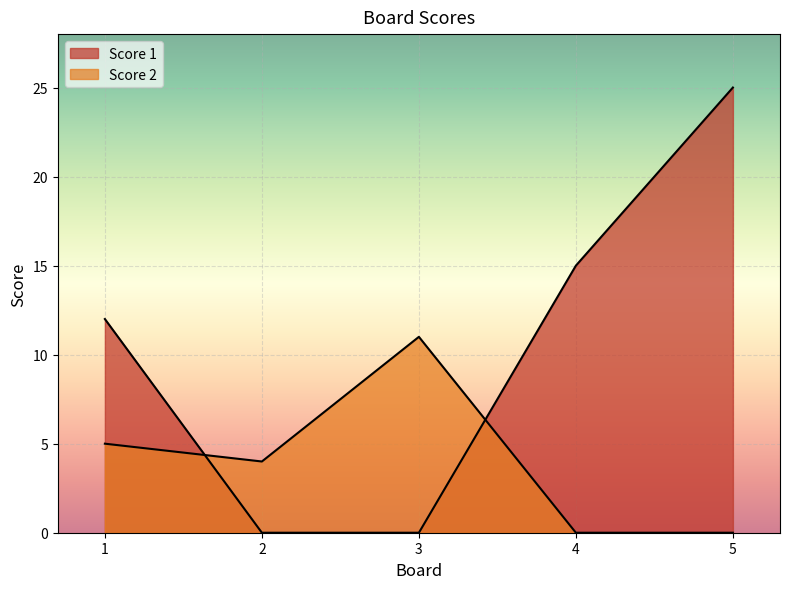

How many Score 1 values are between 0 and 15?

4